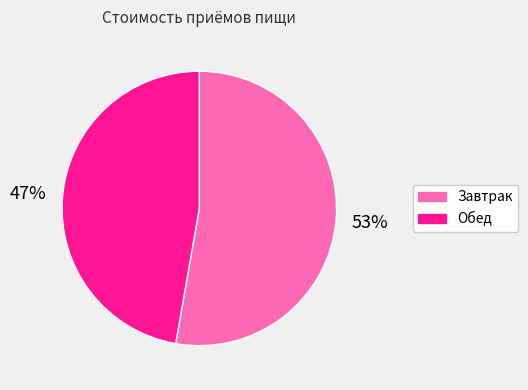

What percentage is the Завтрак slice, to the nearest percent?

53%